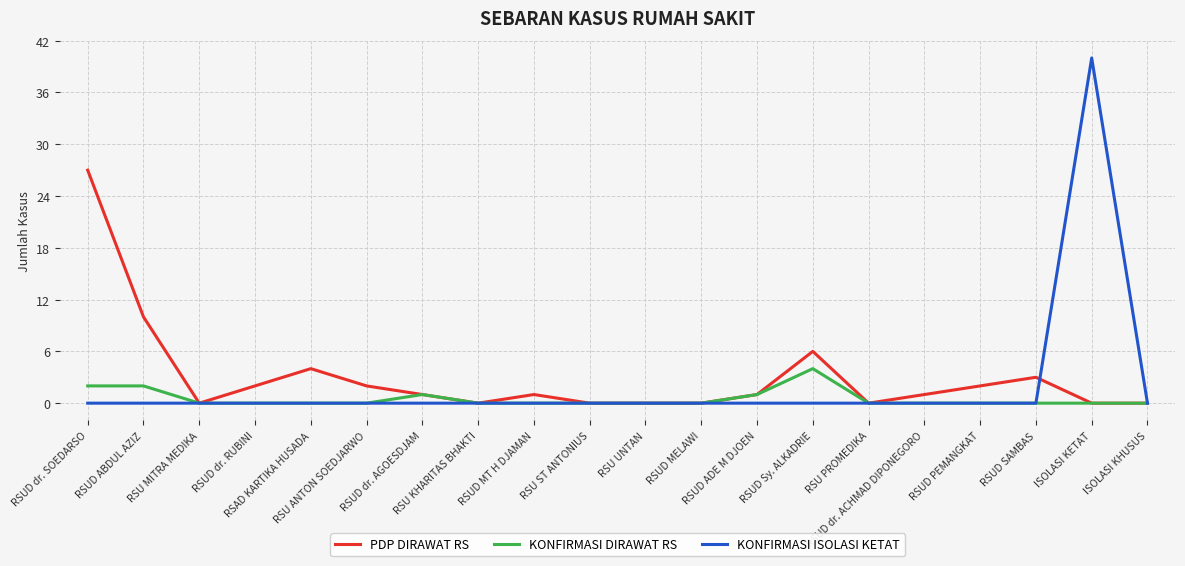

Reading left to right, transcribe all the data shown in this chart.

PDP DIRAWAT RS: RSUD dr. SOEDARSO=27	RSUD ABDUL AZIZ=10	RSU MITRA MEDIKA=0	RSUD dr. RUBINI=2	RSAD KARTIKA HUSADA=4	RSU ANTON SOEDJARWO=2	RSUD dr. AGOESDJAM=1	RSU KHARITAS BHAKTI=0	RSUD MT H DJAMAN=1	RSU ST ANTONIUS=0	RSU UNTAN=0	RSUD MELAWI=0	RSUD ADE M DJOEN=1	RSUD Sy. ALKADRIE=6	RSU PROMEDIKA=0	RSUD dr. ACHMAD DIPONEGORO=1	RSUD PEMANGKAT=2	RSUD SAMBAS=3	ISOLASI KETAT=0	ISOLASI KHUSUS=0
KONFIRMASI DIRAWAT RS: RSUD dr. SOEDARSO=2	RSUD ABDUL AZIZ=2	RSU MITRA MEDIKA=0	RSUD dr. RUBINI=0	RSAD KARTIKA HUSADA=0	RSU ANTON SOEDJARWO=0	RSUD dr. AGOESDJAM=1	RSU KHARITAS BHAKTI=0	RSUD MT H DJAMAN=0	RSU ST ANTONIUS=0	RSU UNTAN=0	RSUD MELAWI=0	RSUD ADE M DJOEN=1	RSUD Sy. ALKADRIE=4	RSU PROMEDIKA=0	RSUD dr. ACHMAD DIPONEGORO=0	RSUD PEMANGKAT=0	RSUD SAMBAS=0	ISOLASI KETAT=0	ISOLASI KHUSUS=0
KONFIRMASI ISOLASI KETAT: RSUD dr. SOEDARSO=0	RSUD ABDUL AZIZ=0	RSU MITRA MEDIKA=0	RSUD dr. RUBINI=0	RSAD KARTIKA HUSADA=0	RSU ANTON SOEDJARWO=0	RSUD dr. AGOESDJAM=0	RSU KHARITAS BHAKTI=0	RSUD MT H DJAMAN=0	RSU ST ANTONIUS=0	RSU UNTAN=0	RSUD MELAWI=0	RSUD ADE M DJOEN=0	RSUD Sy. ALKADRIE=0	RSU PROMEDIKA=0	RSUD dr. ACHMAD DIPONEGORO=0	RSUD PEMANGKAT=0	RSUD SAMBAS=0	ISOLASI KETAT=40	ISOLASI KHUSUS=0